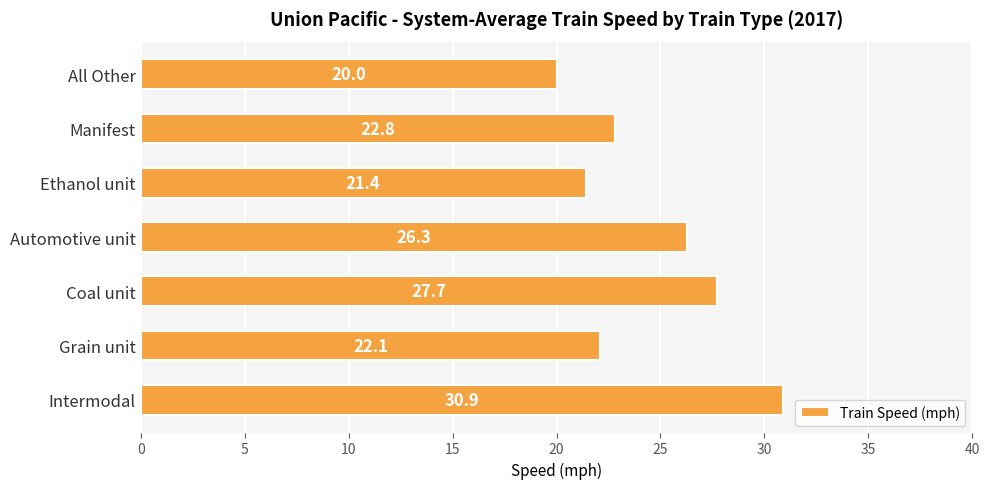

Reading bottom to top, list all the values displayed in this chart.

30.9	22.1	27.7	26.3	21.4	22.8	20.0